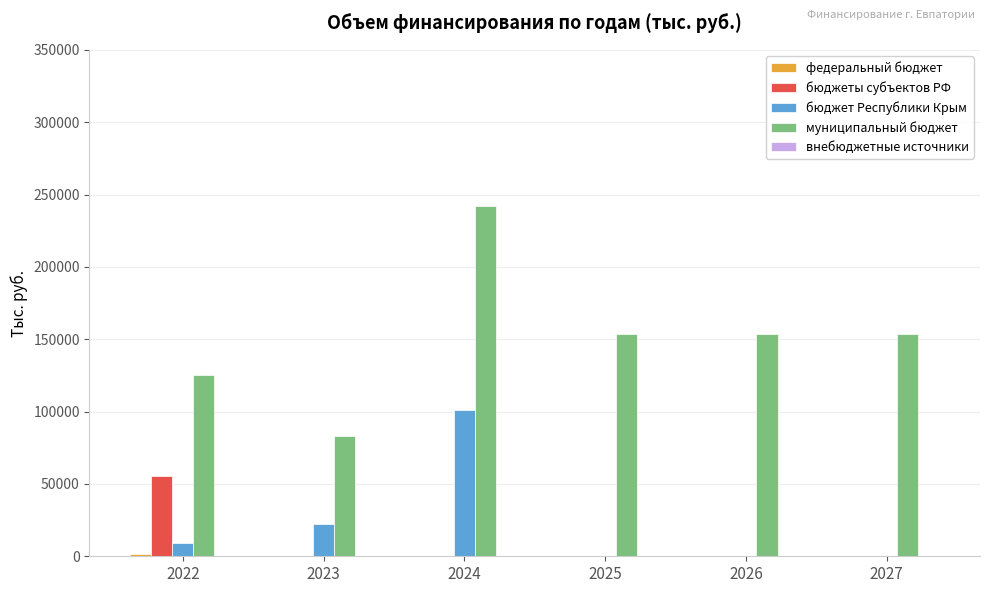

The value of муниципальный бюджет at 2024 is 241856.2. True or false?

True